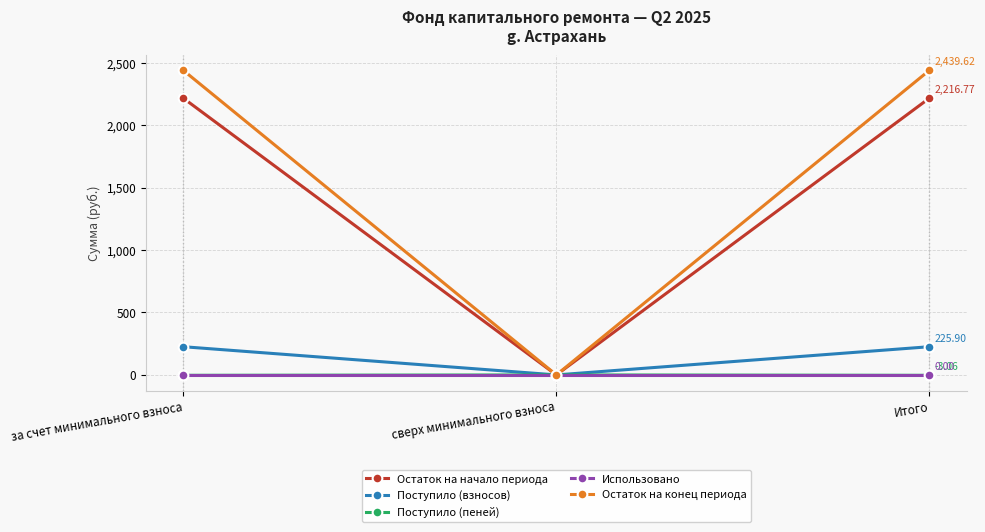

What is the maximum value shown in the chart?

2439.6